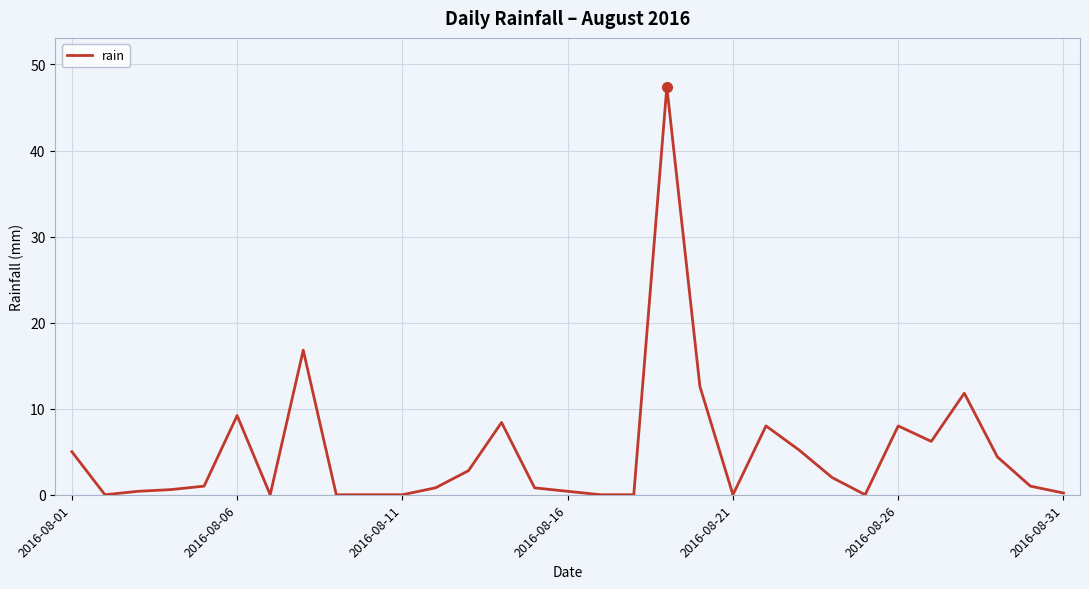

What is the difference between the maximum and minimum values?

47.4